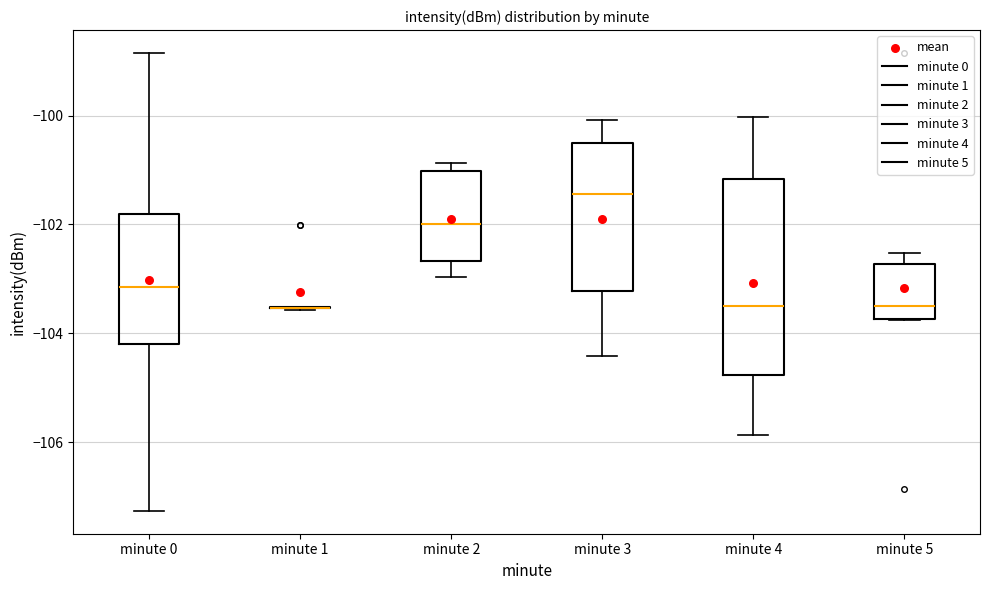

Where does the lower whisker of the box for minute 2 end on the y-axis? The values are not printed on the chart, so give them approximately, as read against the axis.

-103.0